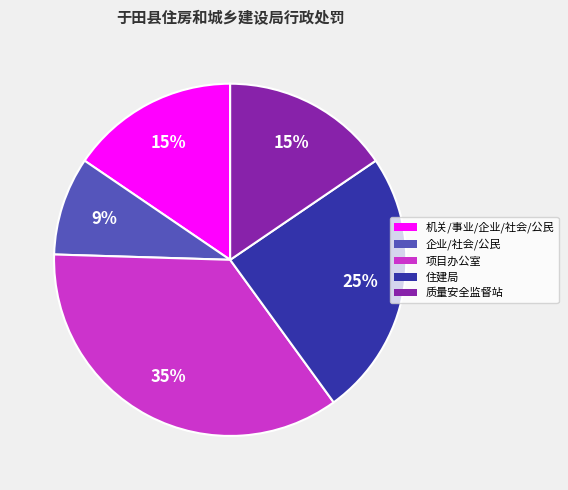

How many segments does this pie chart have?

5